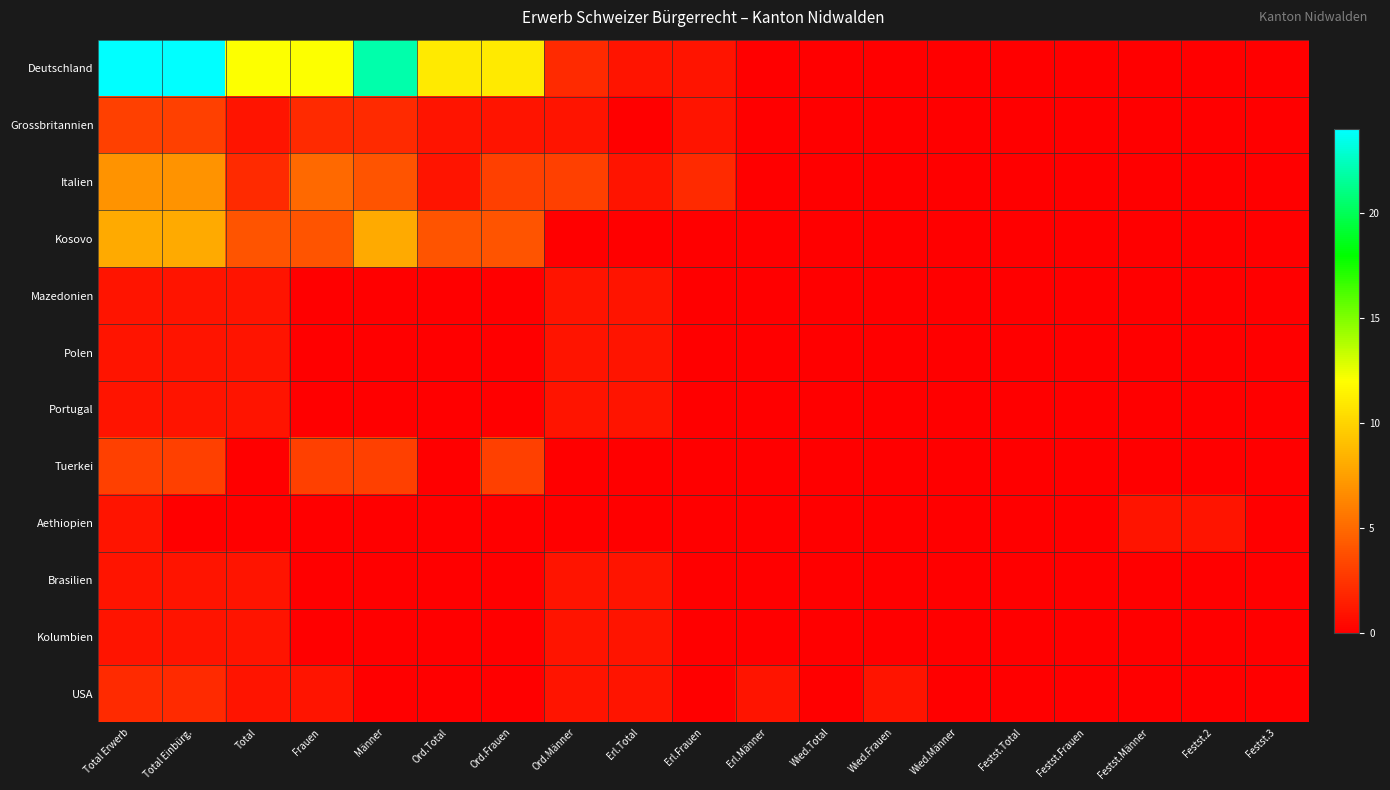

Which series has the largest range (max minus min)?

Deutschland